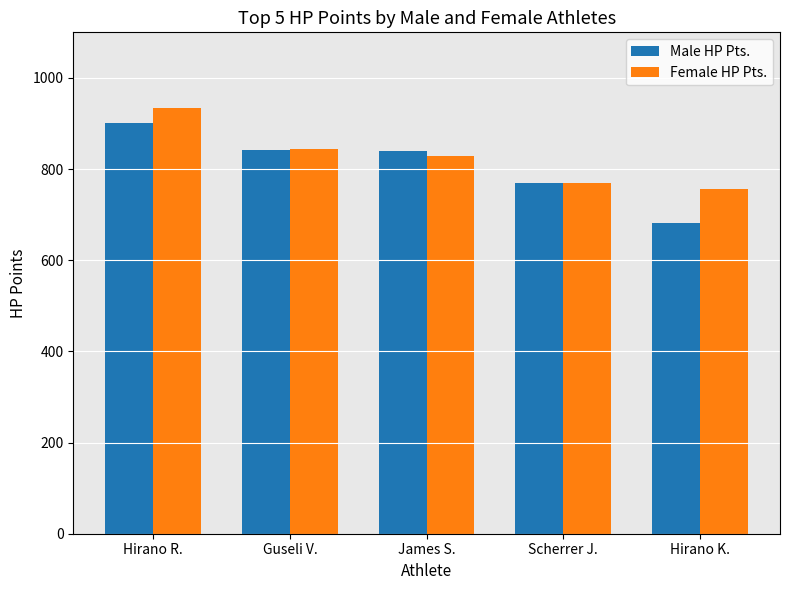

Which label corresponds to the largest value in the chart?

Hirano R.